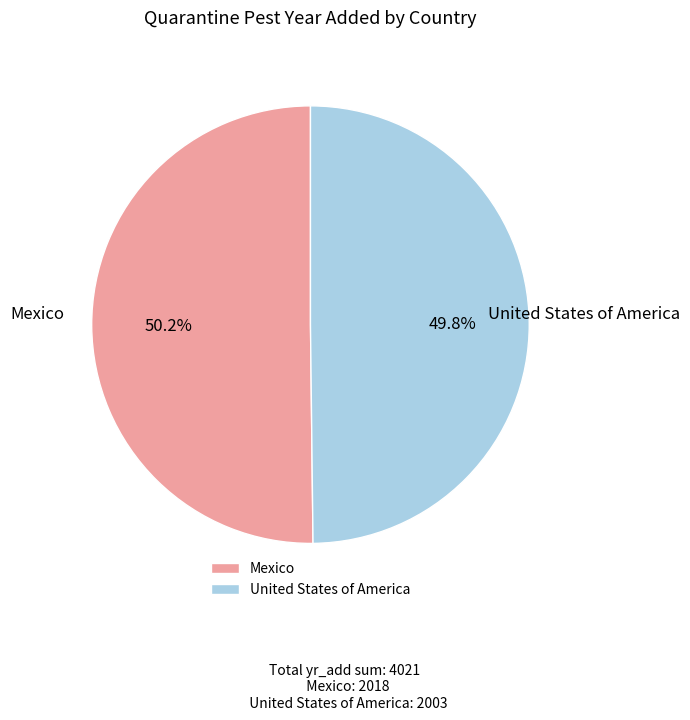

Count the number of slices in the pie.

2